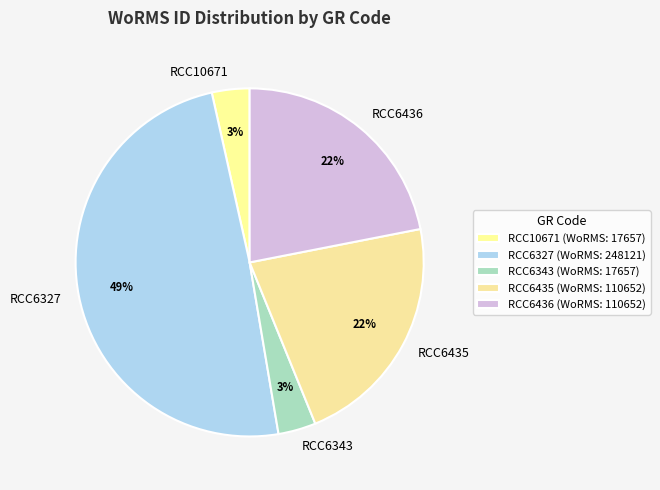

How many slices are in this pie chart?

5